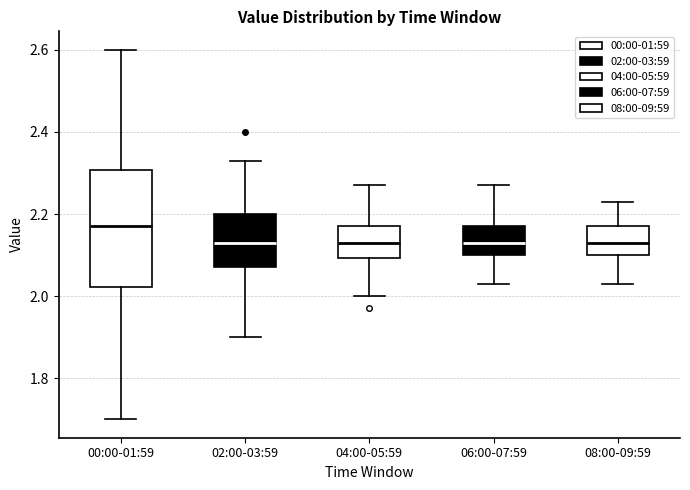

Where does the median line of the box for 08:00-09:59 sit on the y-axis? The values are not printed on the chart, so give them approximately, as read against the axis.

2.14